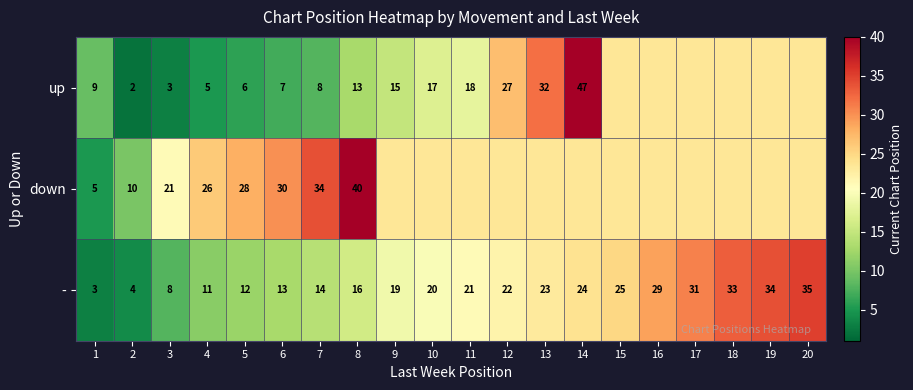

What is the total value across all series at 8?

69.0